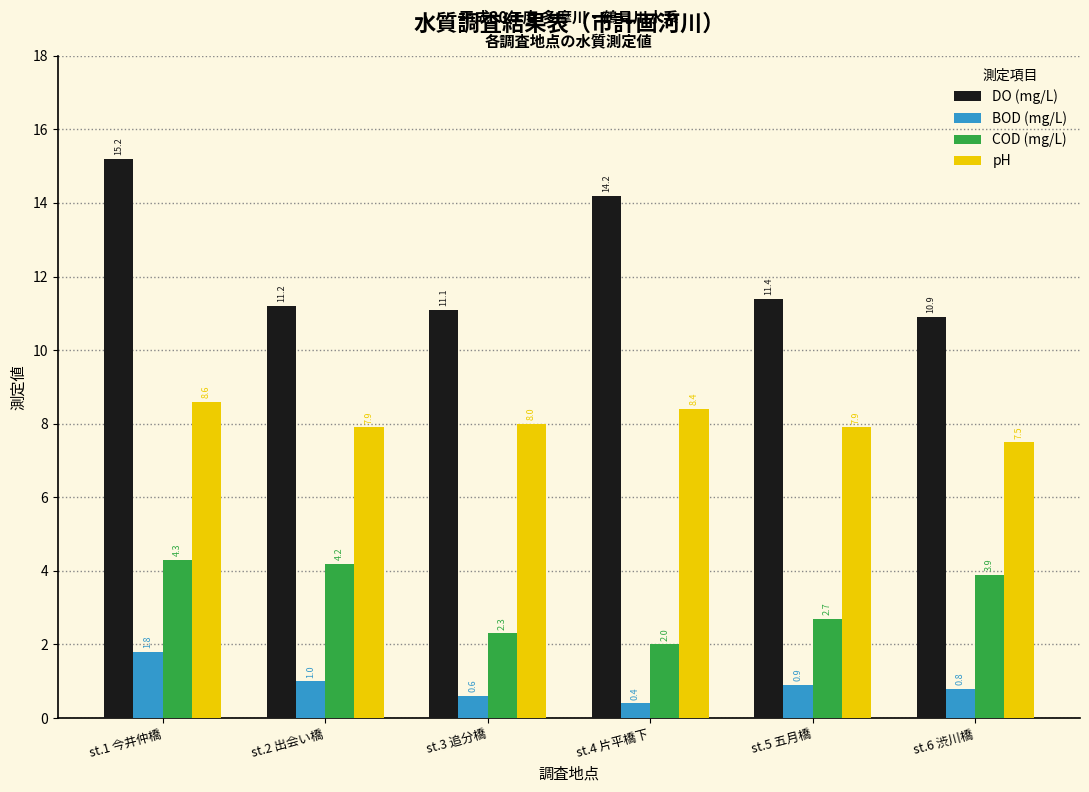

Reading left to right, what are all the values shown in this chart?

DO (mg/L): 15.2	11.2	11.1	14.2	11.4	10.9
BOD (mg/L): 1.8	1.0	0.6	0.4	0.9	0.8
COD (mg/L): 4.3	4.2	2.3	2.0	2.7	3.9
pH: 8.6	7.9	8.0	8.4	7.9	7.5